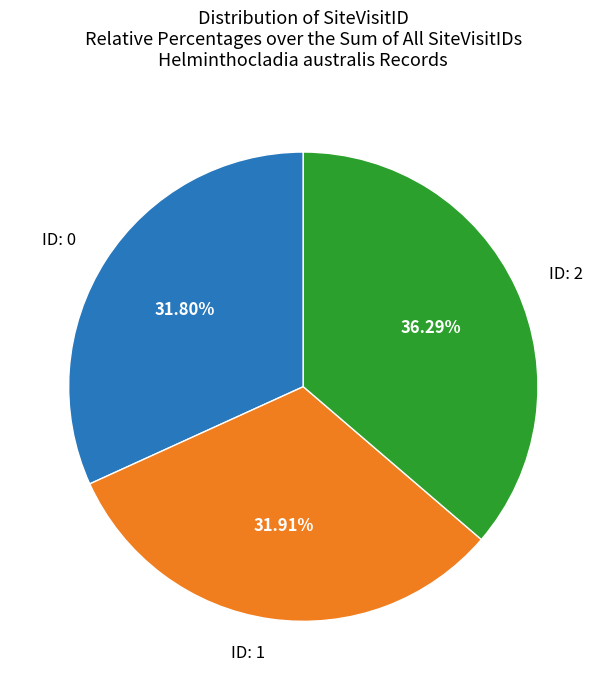

Is there a majority slice in this chart?

No